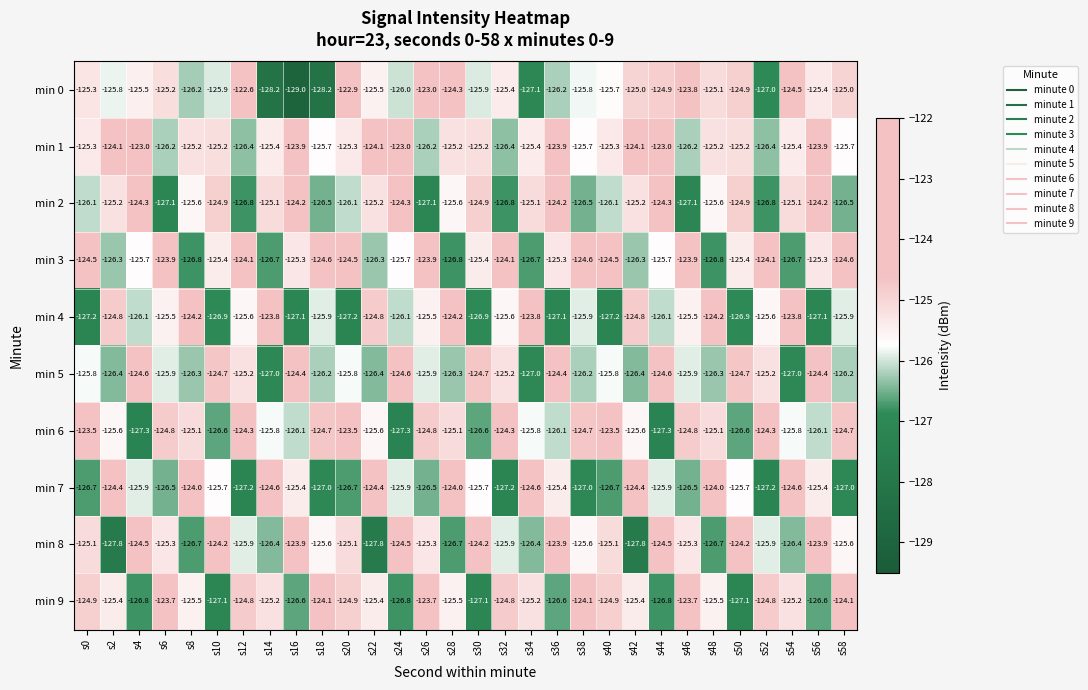

What is the highest value of the min 0 series?

-122.6